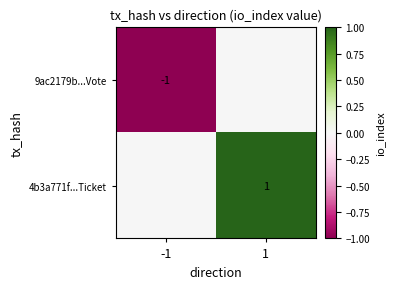

The 4b3a771f...Ticket series shows 1 at 1. True or false?

True